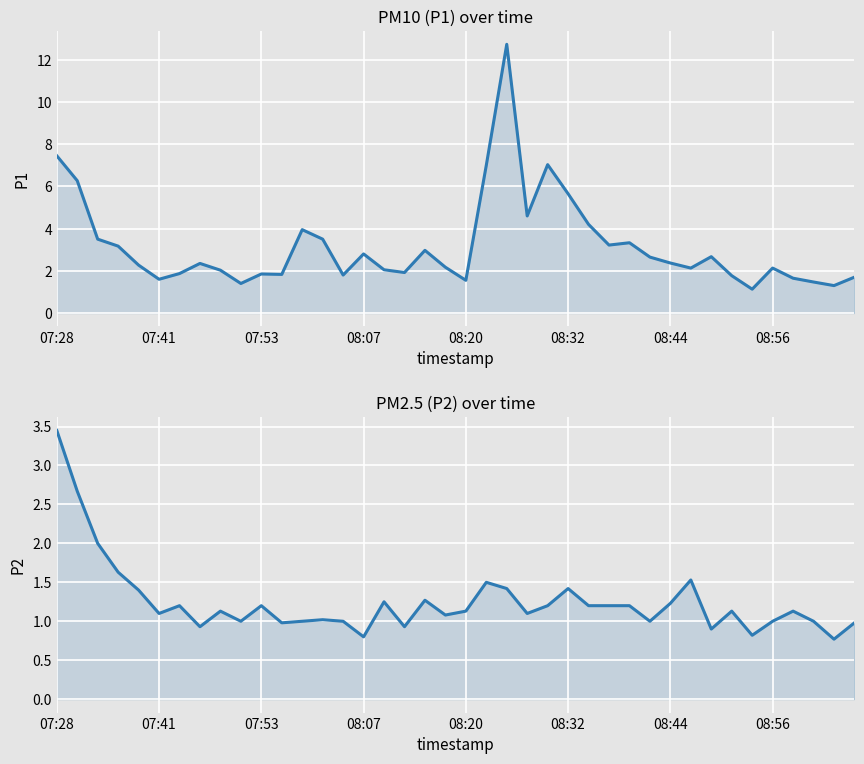

Reading left to right, list all the values displayed in this chart.

P1: 7.5	6.3	3.5	3.2	2.3	1.6	1.9	2.4	2.0	1.4	1.9	1.8	4.0	3.5	1.8	2.8	2.0	1.9	3.0	2.2	1.6	7.0	12.7	4.6	7.0	5.7	4.2	3.2	3.3	2.6	2.4	2.1	2.7	1.8	1.1	2.1	1.6	1.5	1.3	1.7
P2: 3.5	2.7	2.0	1.6	1.4	1.1	1.2	0.9	1.1	1.0	1.2	1.0	1.0	1.0	1.0	0.8	1.2	0.9	1.3	1.1	1.1	1.5	1.4	1.1	1.2	1.4	1.2	1.2	1.2	1.0	1.2	1.5	0.9	1.1	0.8	1.0	1.1	1.0	0.8	1.0